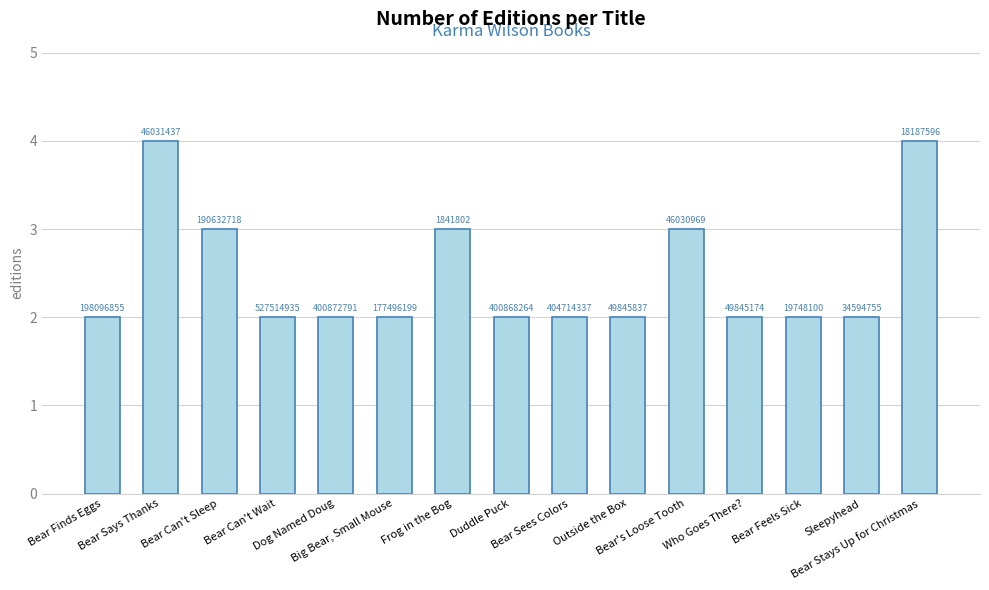

Rank the categories by value from highest to lowest.

Bear Says Thanks, Bear Stays Up for Christmas, Bear Can't Sleep, Frog in the Bog, Bear's Loose Tooth, Bear Finds Eggs, Bear Can't Wait, Dog Named Doug, Big Bear, Small Mouse, Duddle Puck, Bear Sees Colors, Outside the Box, Who Goes There?, Bear Feels Sick, Sleepyhead